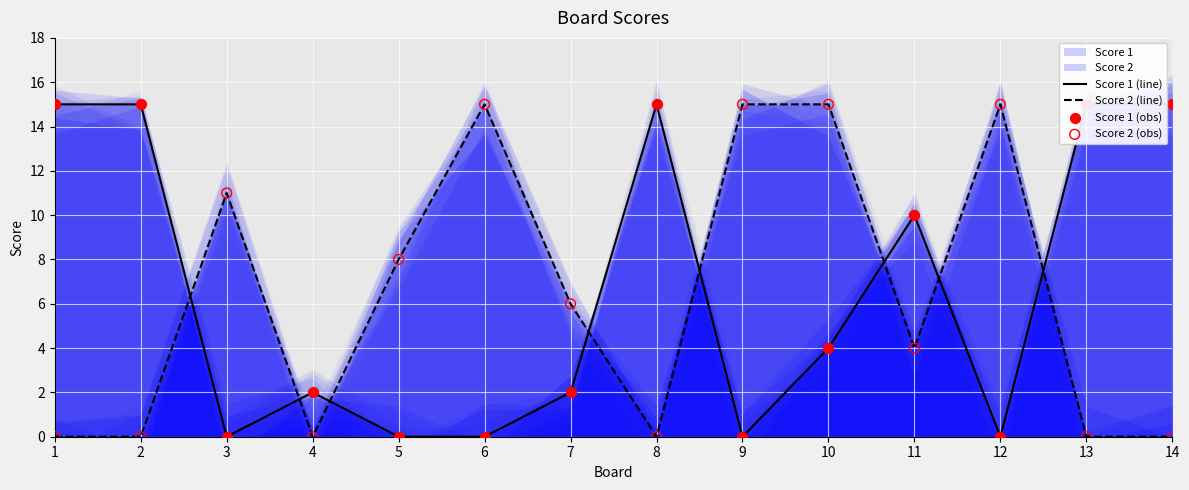

Is the value of Score 1 (obs) at 5 greater than the value of Score 2 (line) at 3?

No